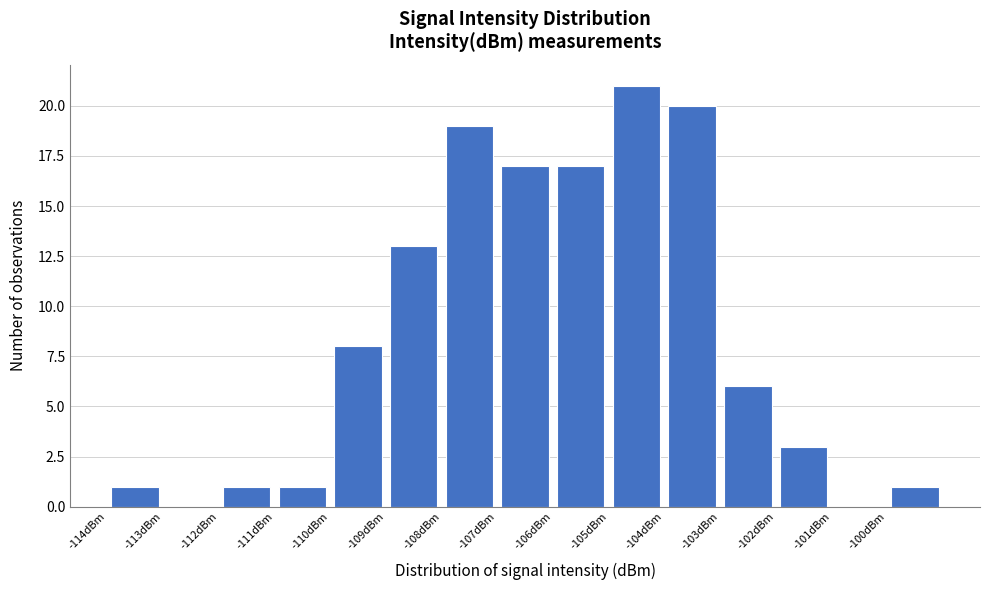

Reading left to right, transcribe this chart: for each bar, give the range it covers on the x-axis and its height. The values are not printed on the chart, so give them approximately, as read against the axis.

-114 to -113: 1
-113 to -112: 0
-112 to -111: 1
-111 to -110: 1
-110 to -109: 8
-109 to -108: 13
-108 to -107: 19
-107 to -106: 17
-106 to -105: 17
-105 to -104: 21
-104 to -103: 20
-103 to -102: 6
-102 to -101: 3
-101 to -100: 0
-100 to -99: 1